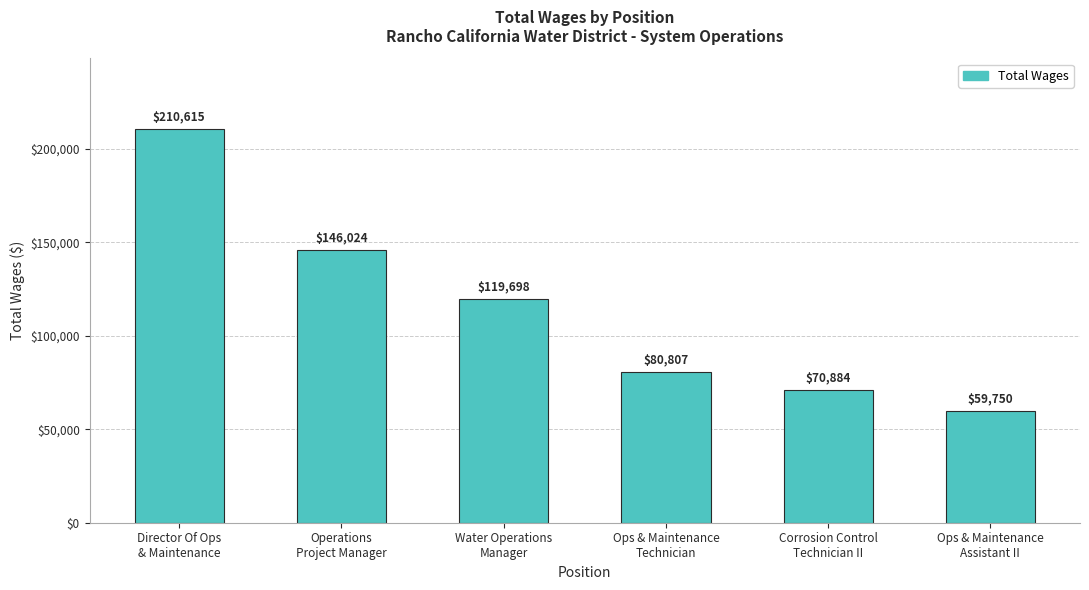

How many bars are there in total?

6